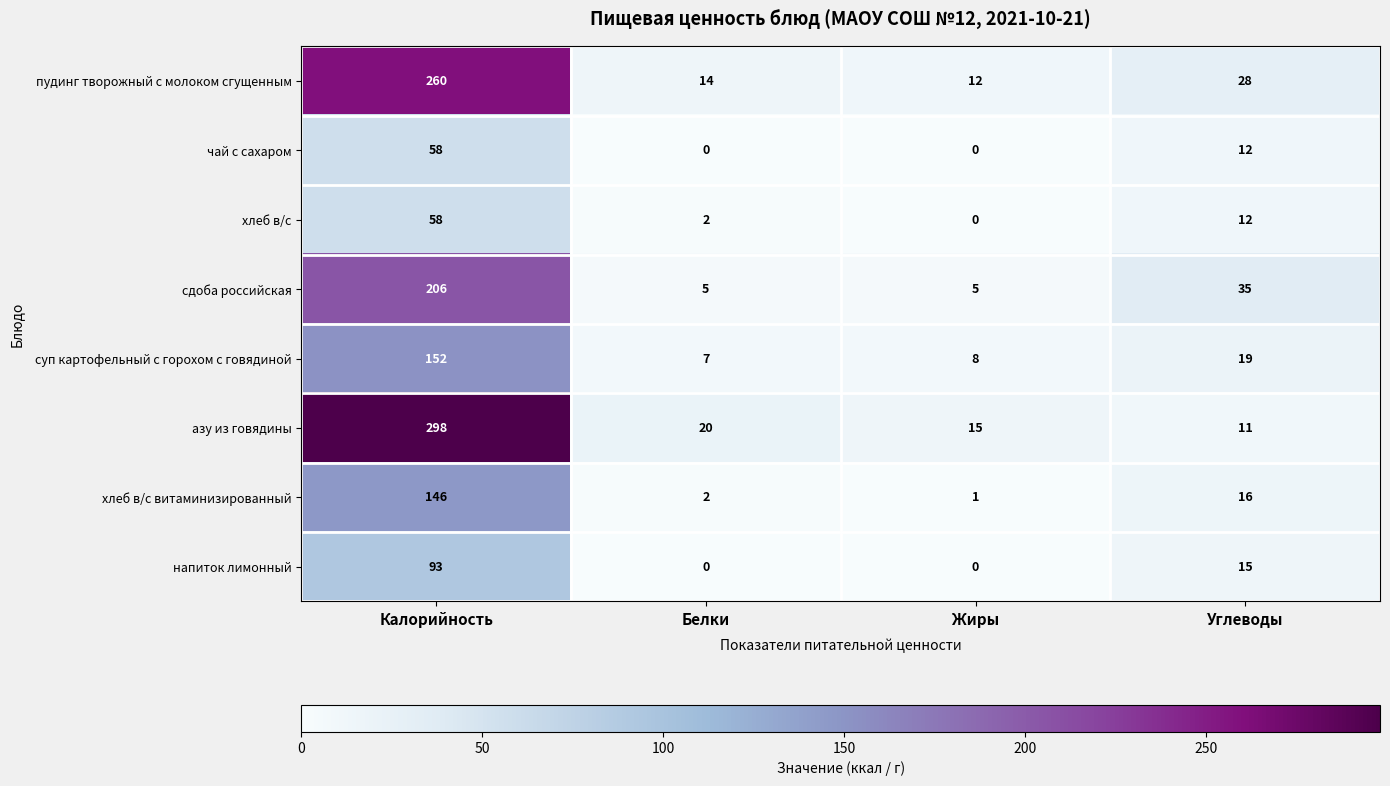

Which series changed the most between Калорийность and Углеводы?

азу из говядины